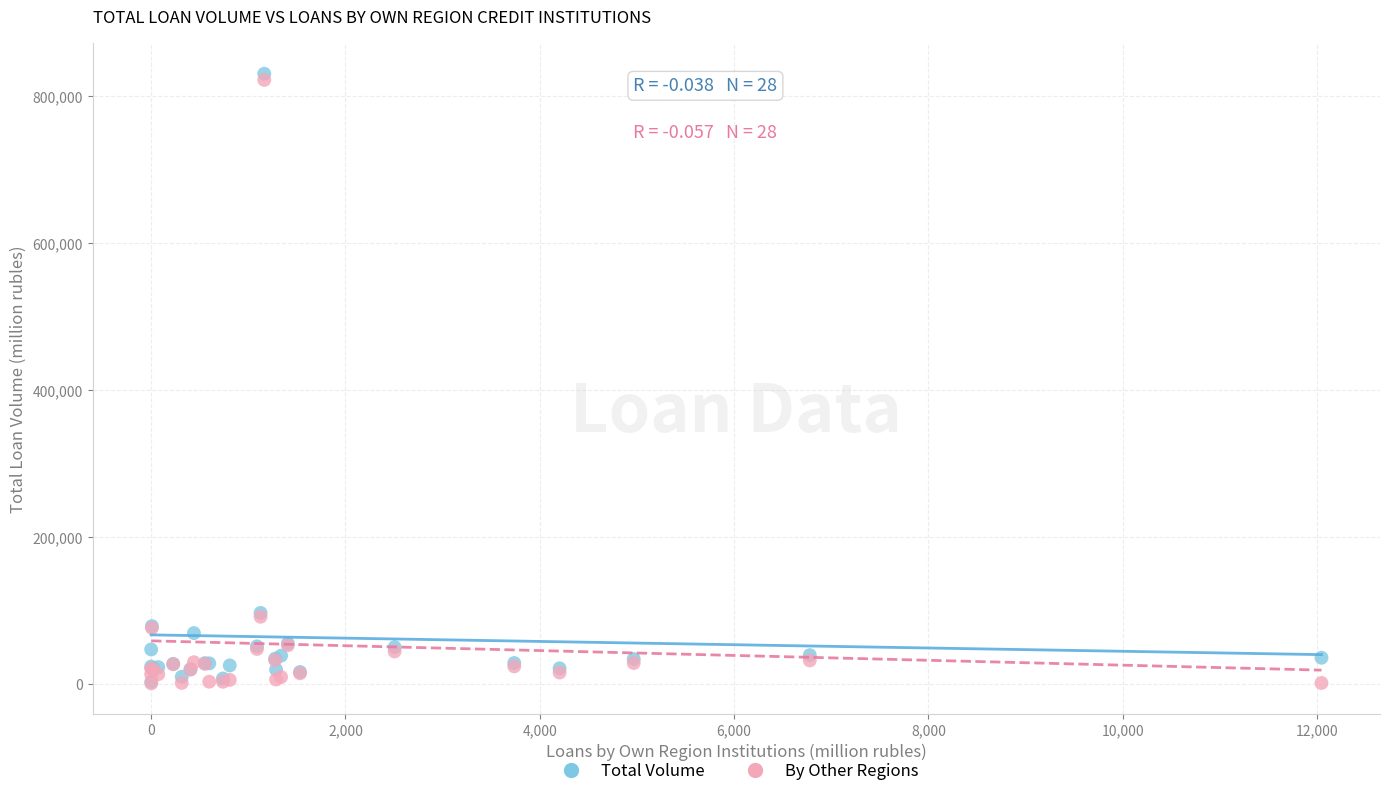

What are all the series names shown in the legend?

Total Volume, By Other Regions